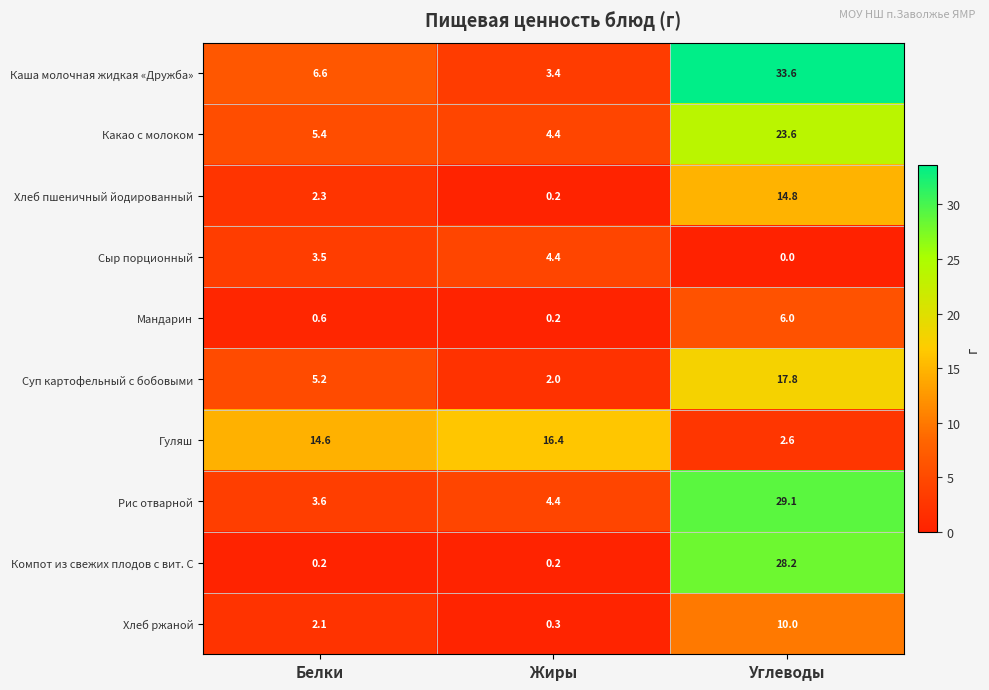

Where is Каша молочная жидкая «Дружба» nearest to the value 18?

Белки